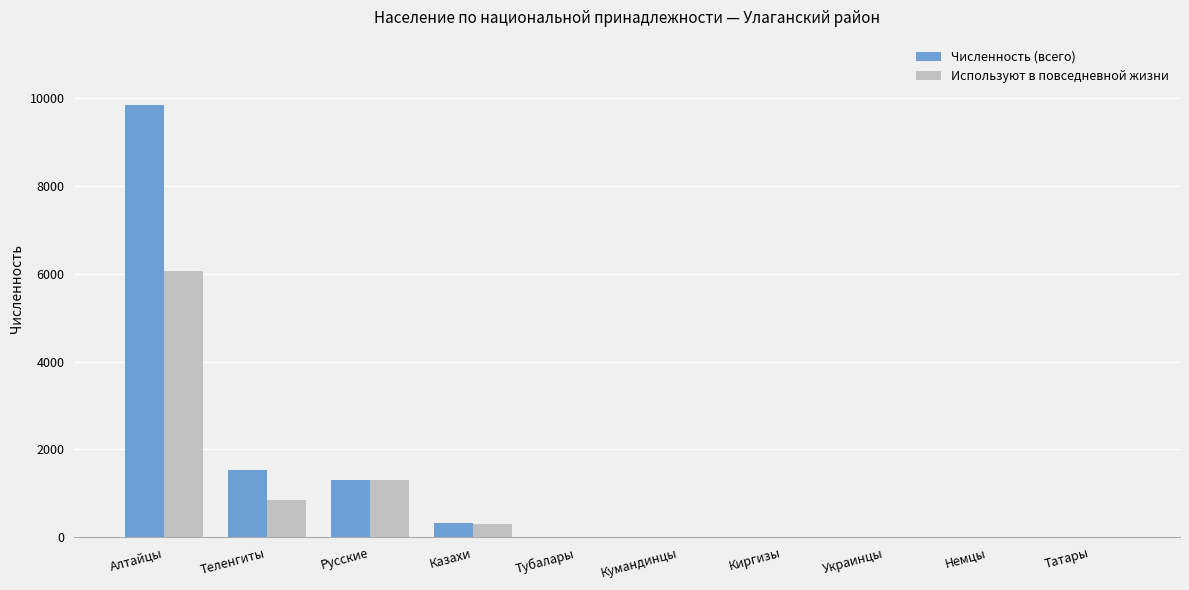

At which category is the sum across all series the highest?

Алтайцы